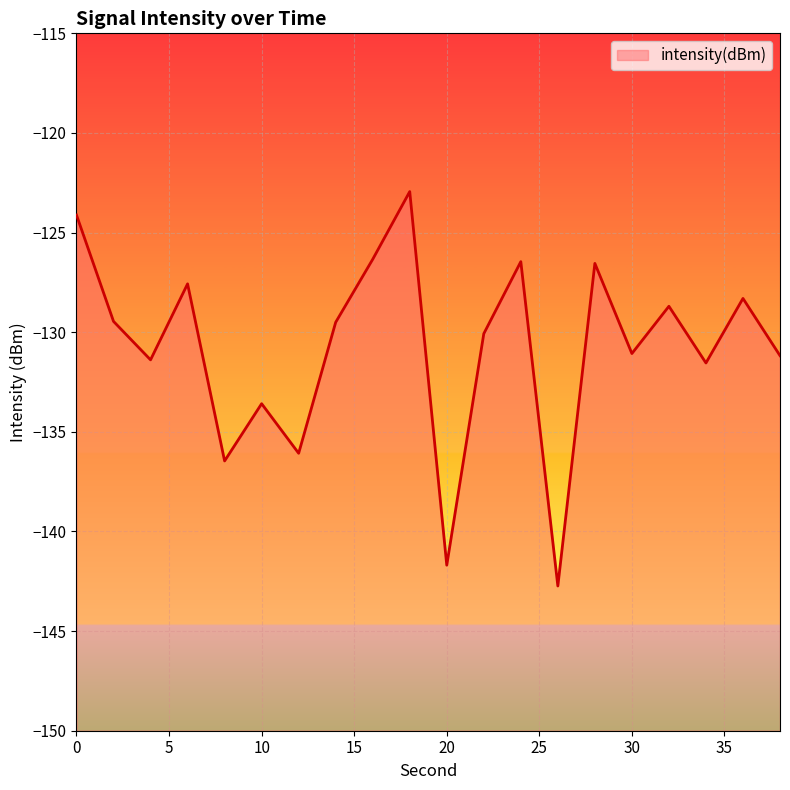

Reading left to right, list all the values displayed in this chart.

0=-124.1	2=-129.5	4=-131.4	6=-127.6	8=-136.5	10=-133.6	12=-136.1	14=-129.5	16=-126.3	18=-122.9	20=-141.7	22=-130.1	24=-126.5	26=-142.7	28=-126.5	30=-131.1	32=-128.7	34=-131.5	36=-128.3	38=-131.2